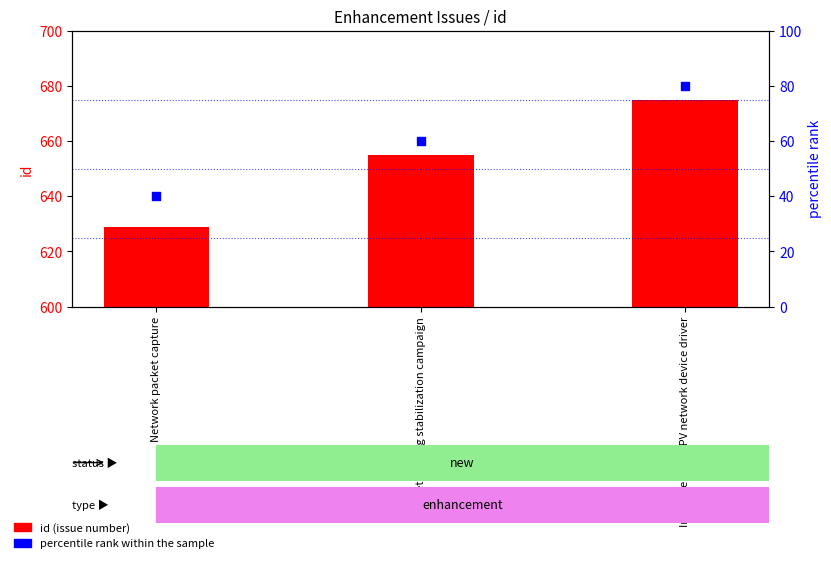

At how many categories does at least one series exceed 75?

3